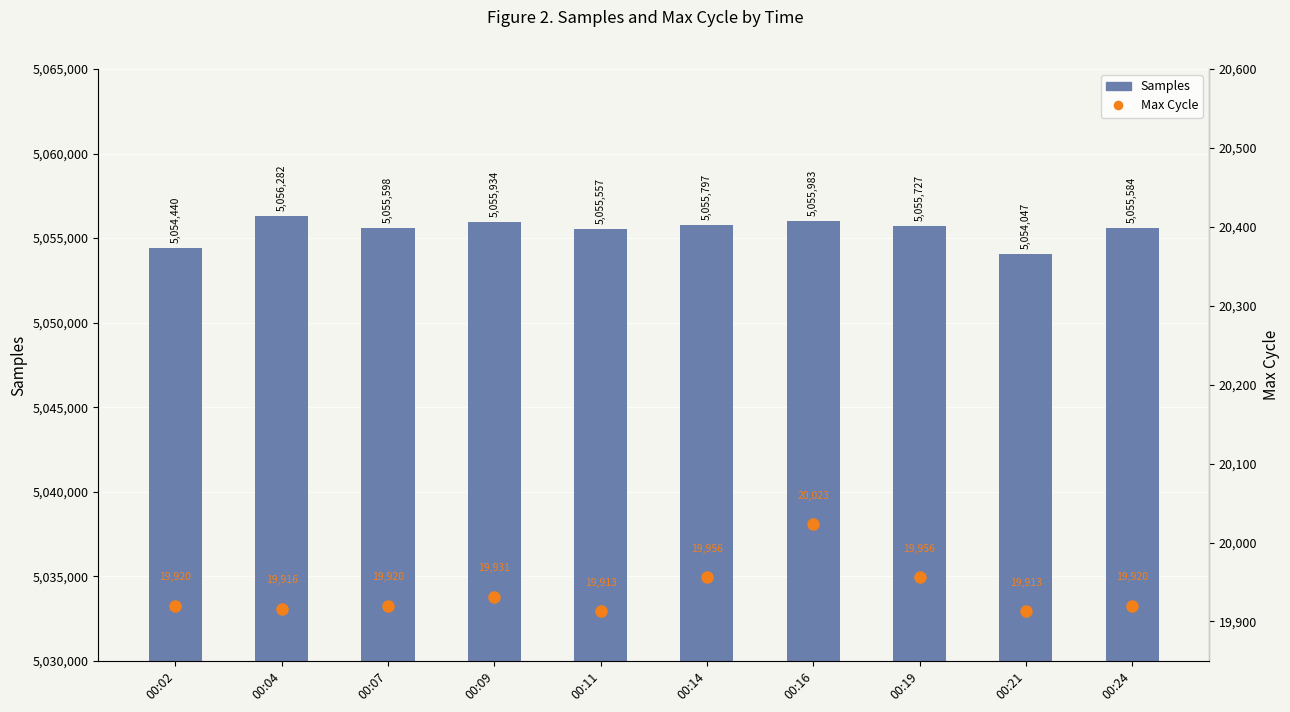

At which label does Samples first exceed 5055727?

00:04